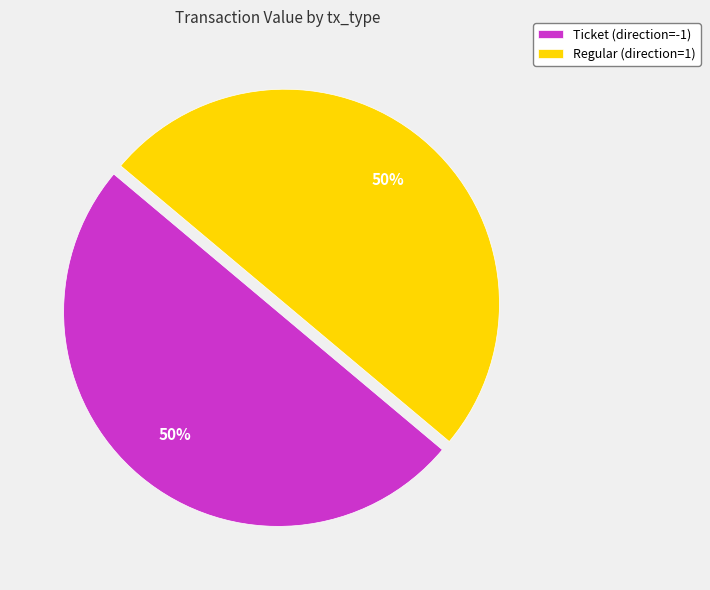

Do Ticket (direction=-1) and Regular (direction=1) together represent more than half of the pie?

Yes